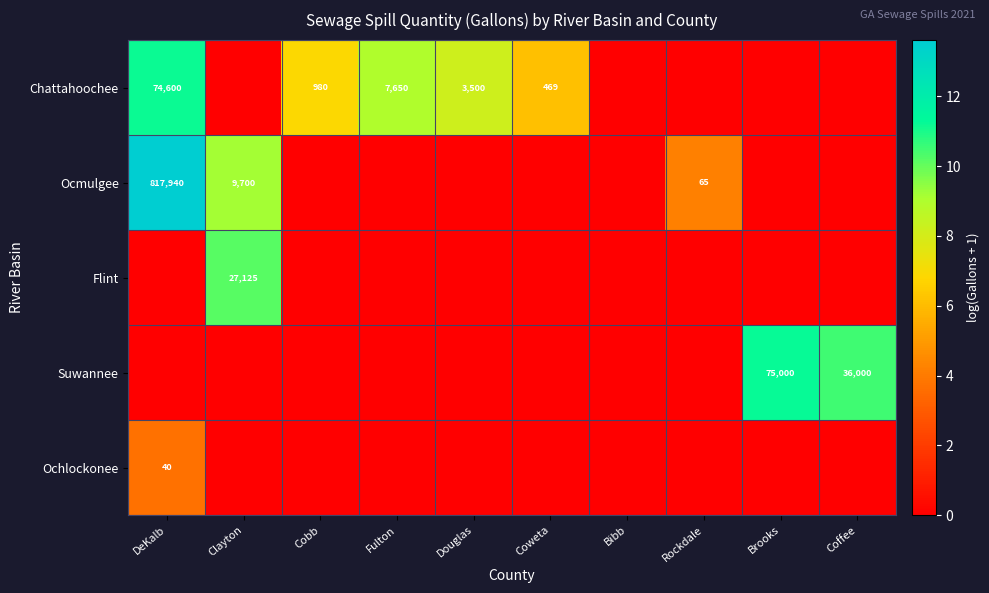

The Suwannee series shows 55973 at Coffee. True or false?

False